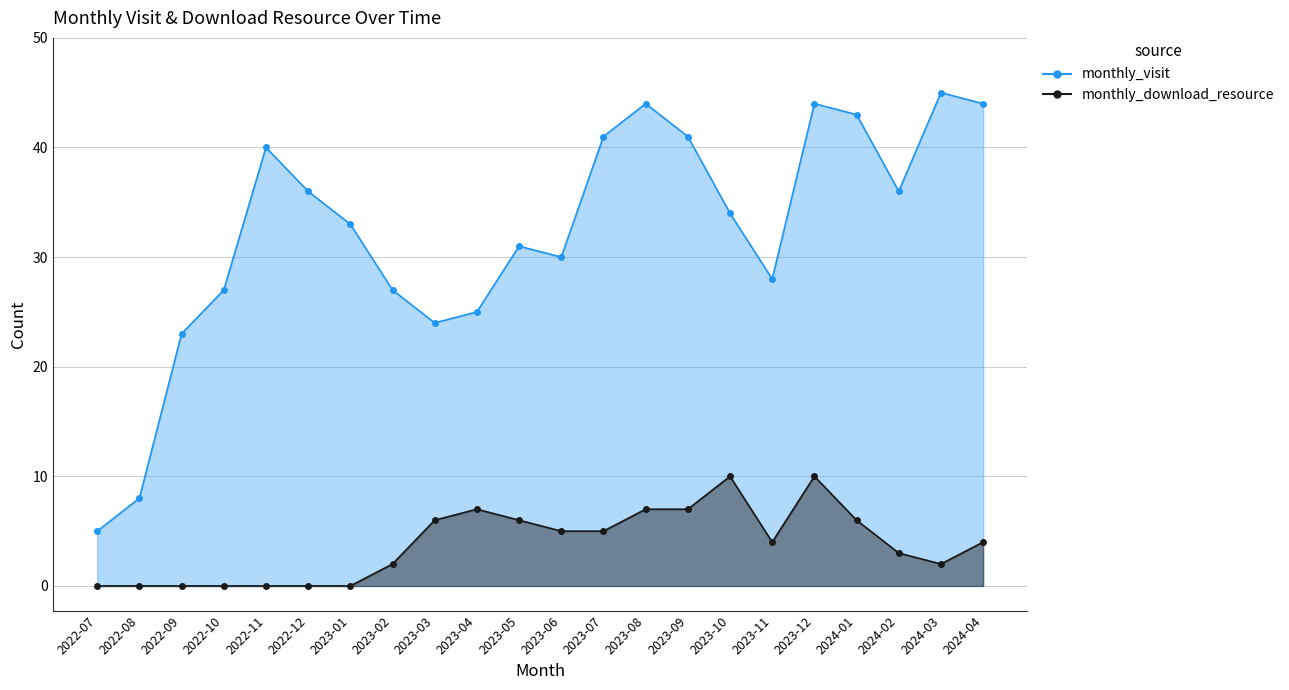

Which series has the largest range (max minus min)?

monthly_visit